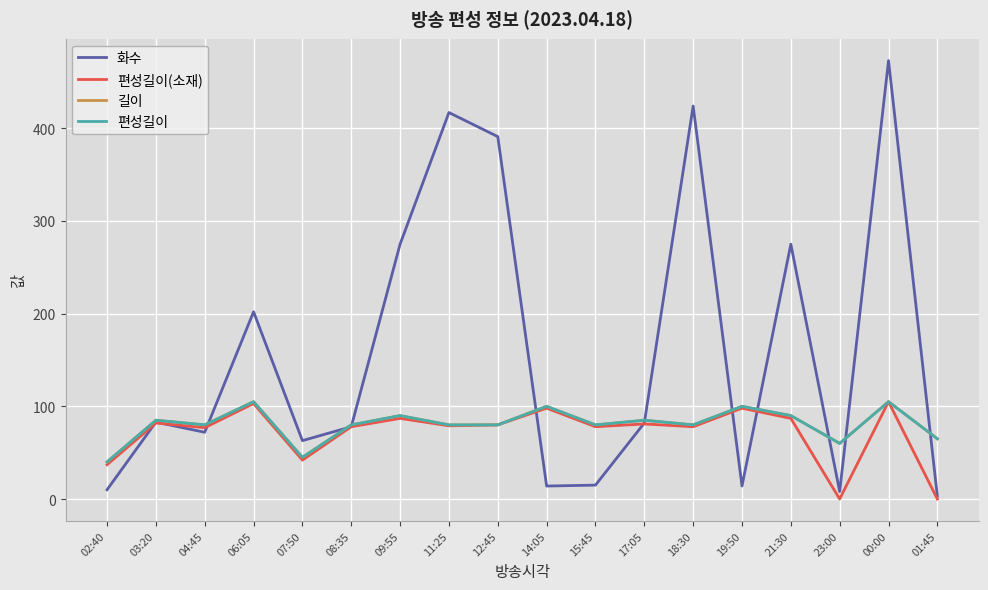

Does the chart display data point markers on the line(s)?

No